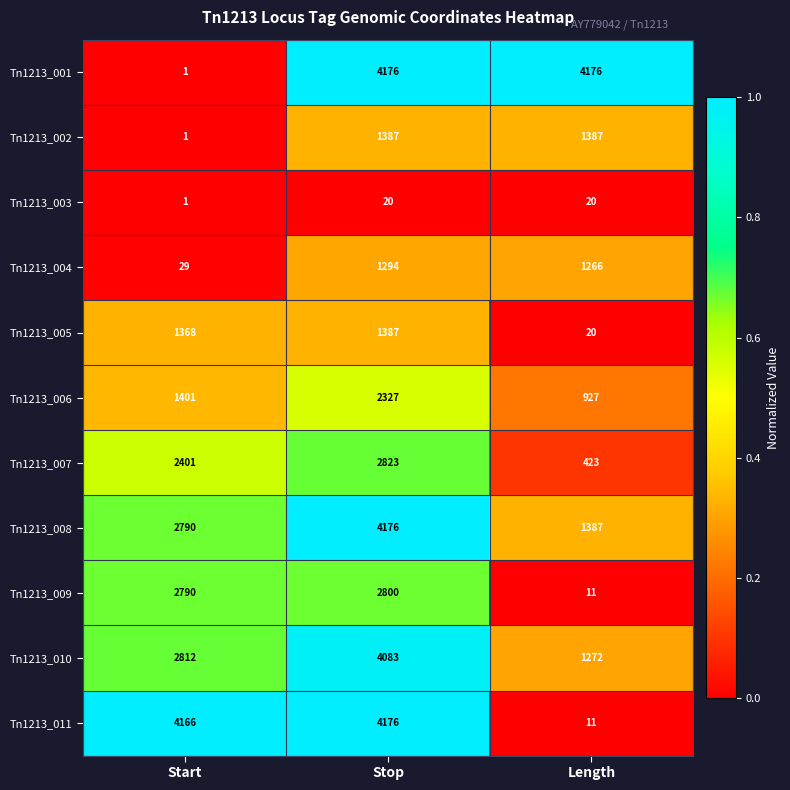

What is the spread (max minus min) of values at Length?

4165